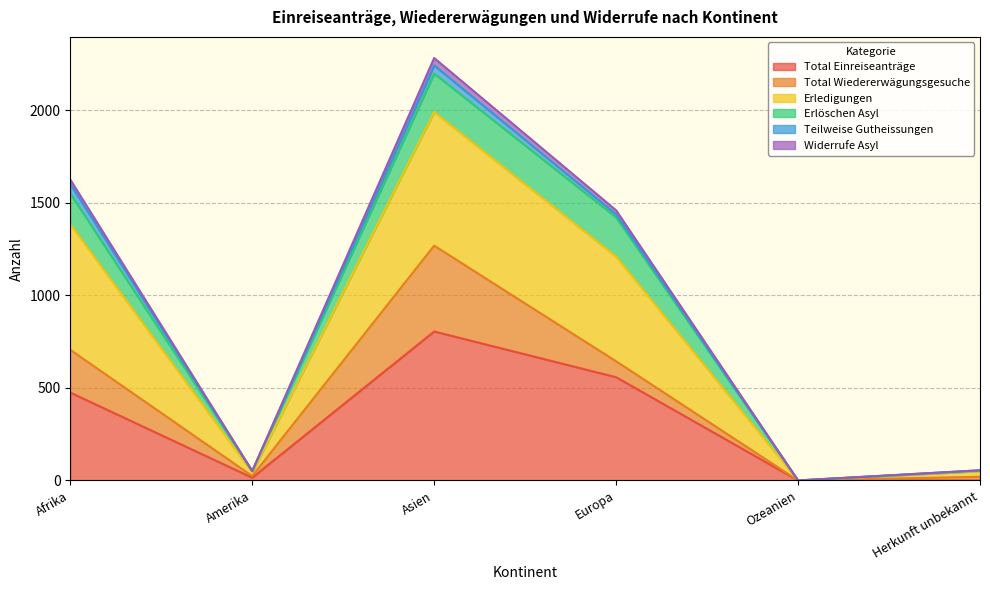

Does the chart display data point markers on the line(s)?

No